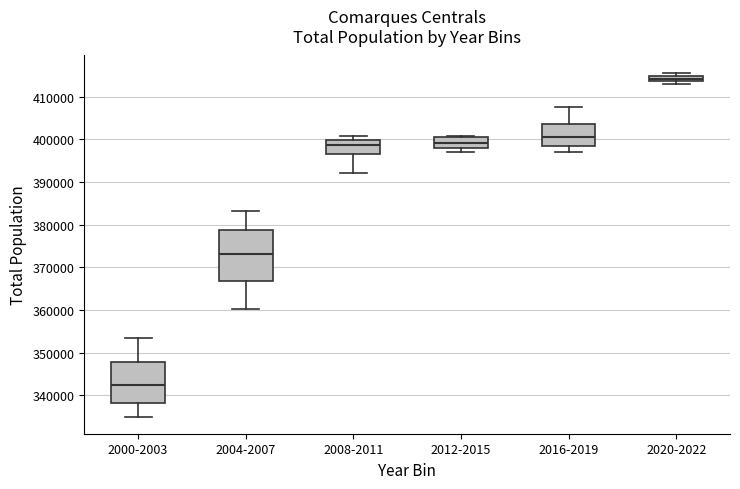

Where is the lower edge of the box for 2020-2022 on the y-axis? The values are not printed on the chart, so give them approximately, as read against the axis.

414000